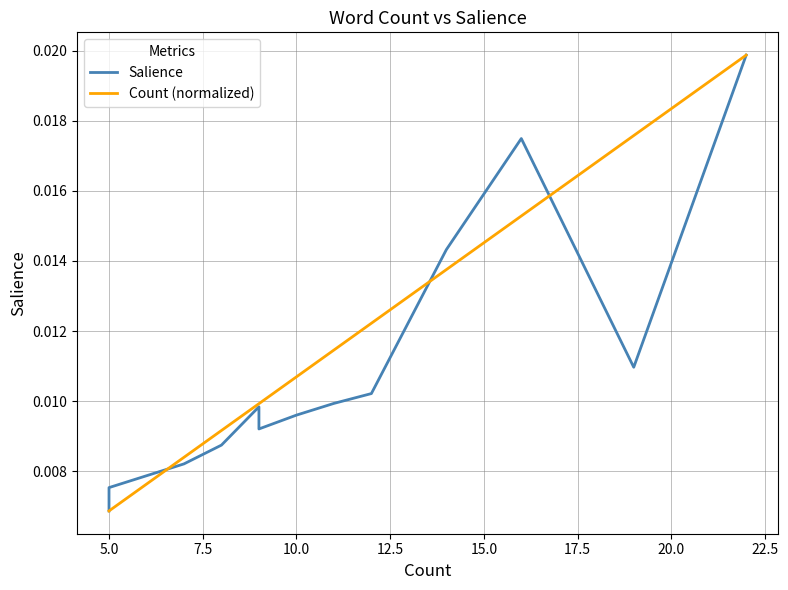

Which series has the largest total across all categories?

Count (normalized)